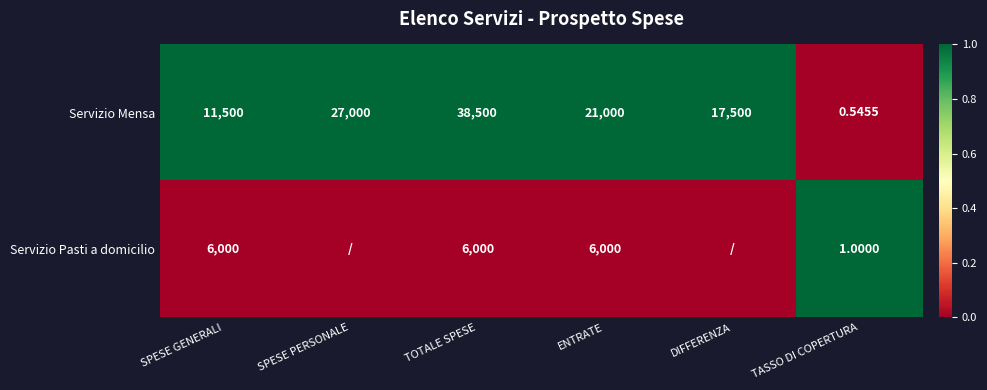

Which category has the highest value in the Servizio Mensa series?

TOTALE SPESE